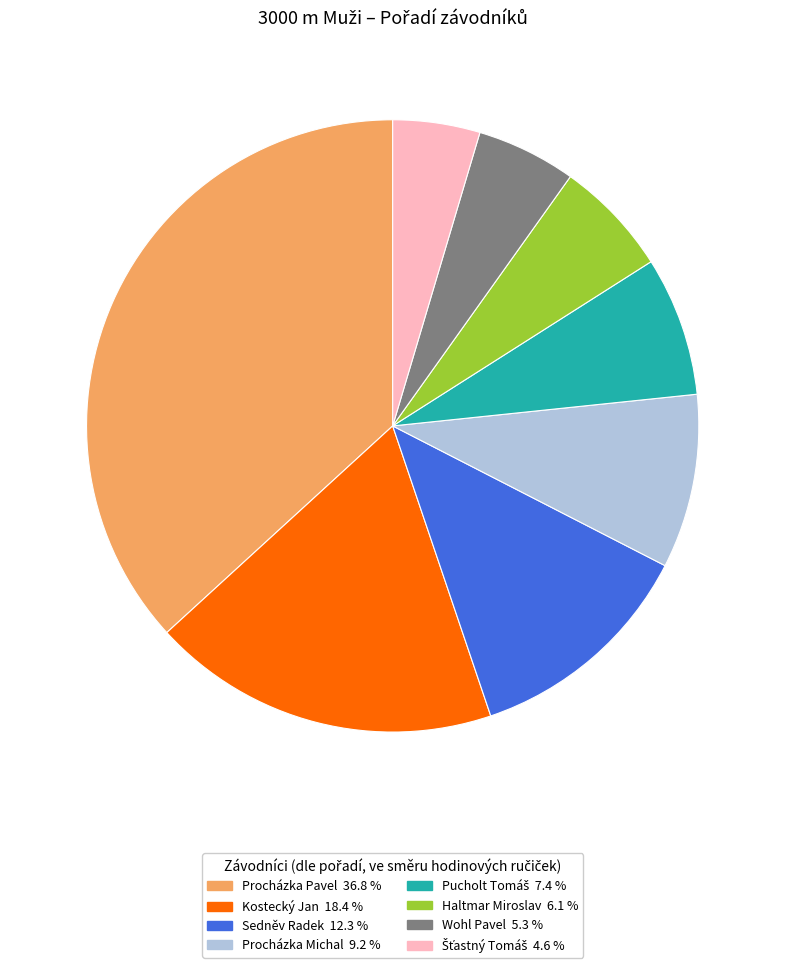

Is there any slice that represents more than half of the pie?

No